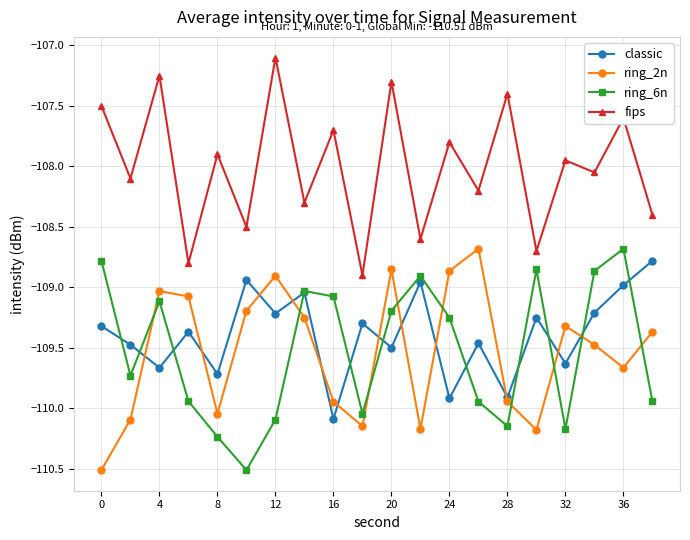

What is the value of the fips point at the 19th from the left?

-107.6